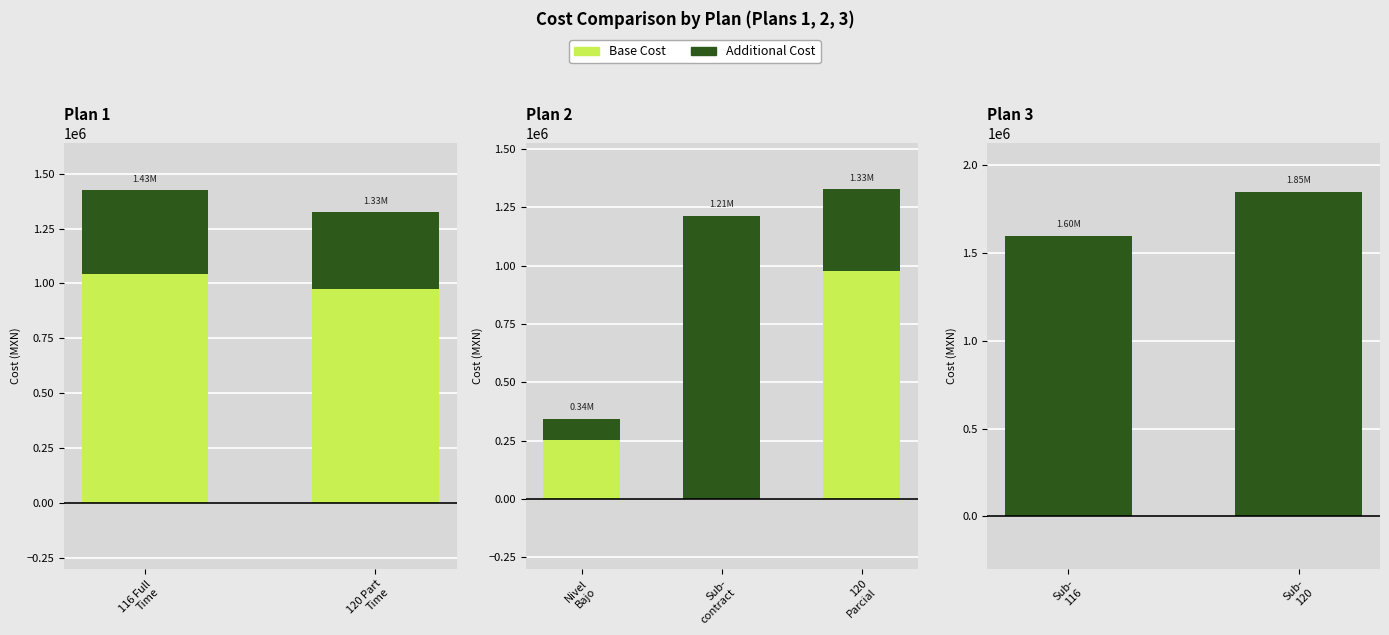

What is the value of the Additional Cost bar at the 1st from the left?

1600000